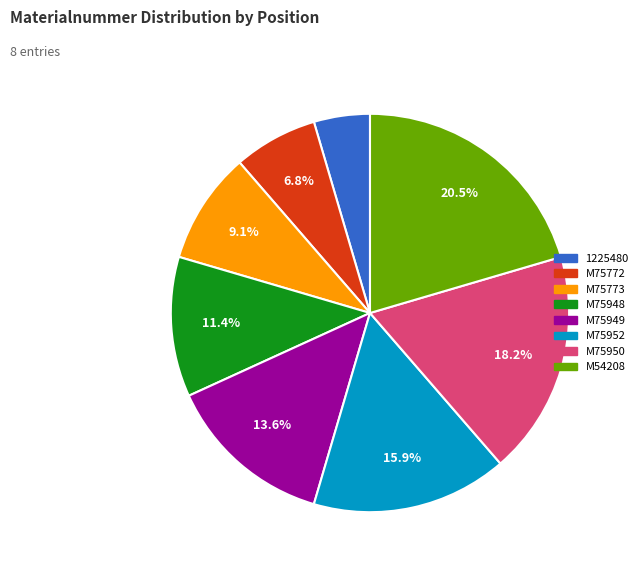

What is the largest slice in the pie chart?

M54208